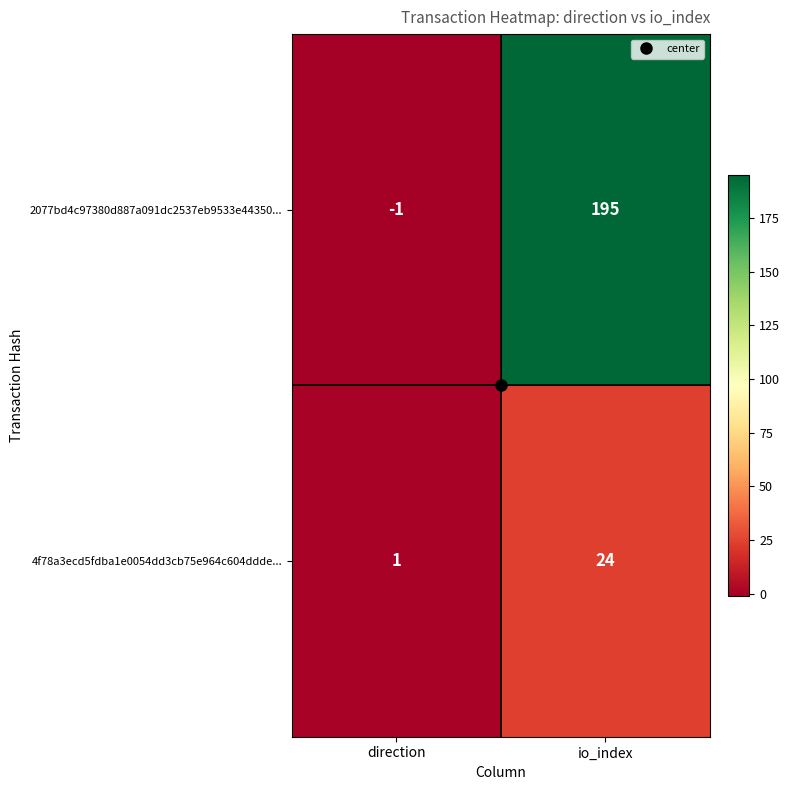

True or false: 4f78a3ecd5fdba1e0054dd3cb75e964c604ddde... has a value of 0 at direction.

False